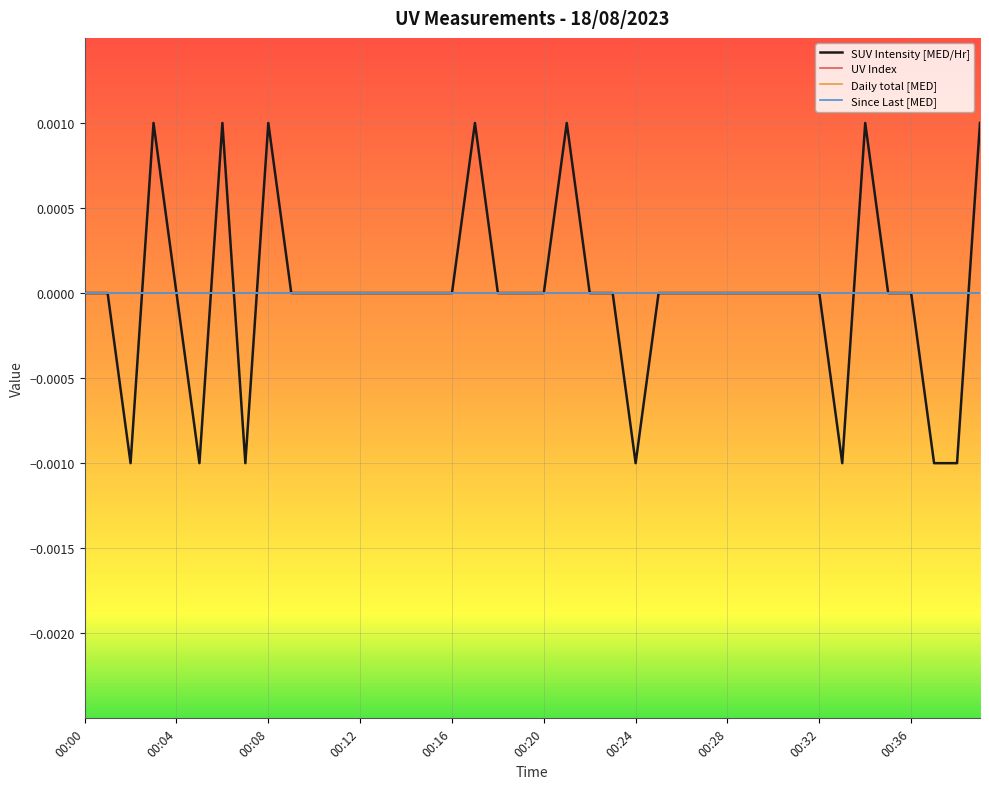

Does the chart have visible grid lines?

Yes